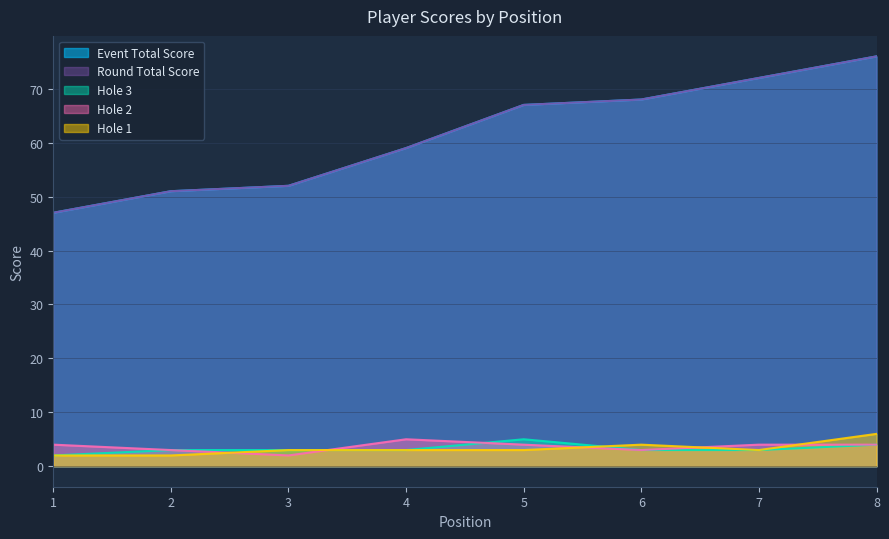

Rank the series at 6 from highest to lowest value.

event_total_score, round_total_score, hole_1, hole_2, hole_3